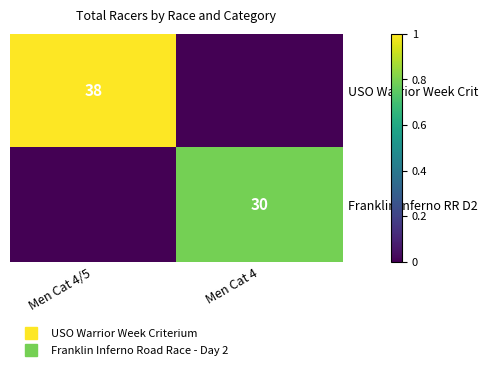

List the series in order of their overall mean, lowest first.

Franklin Inferno RR D2, USO Warrior Week Crit